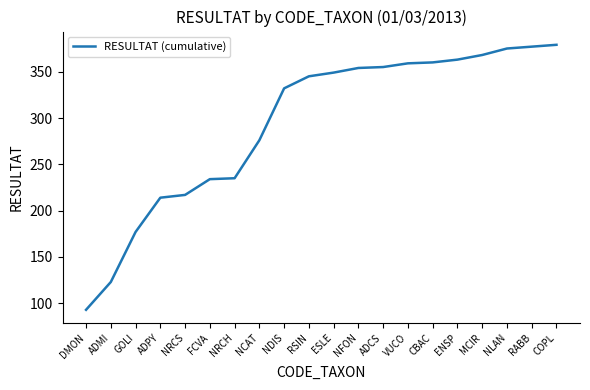

What is the difference between the maximum and minimum values?

286